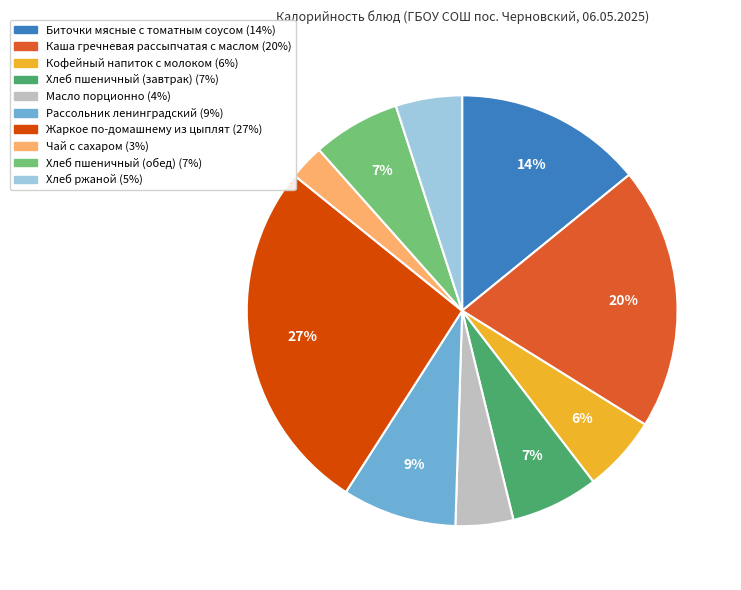

Does Кофейный напиток с молоком account for over 50% of the chart?

No